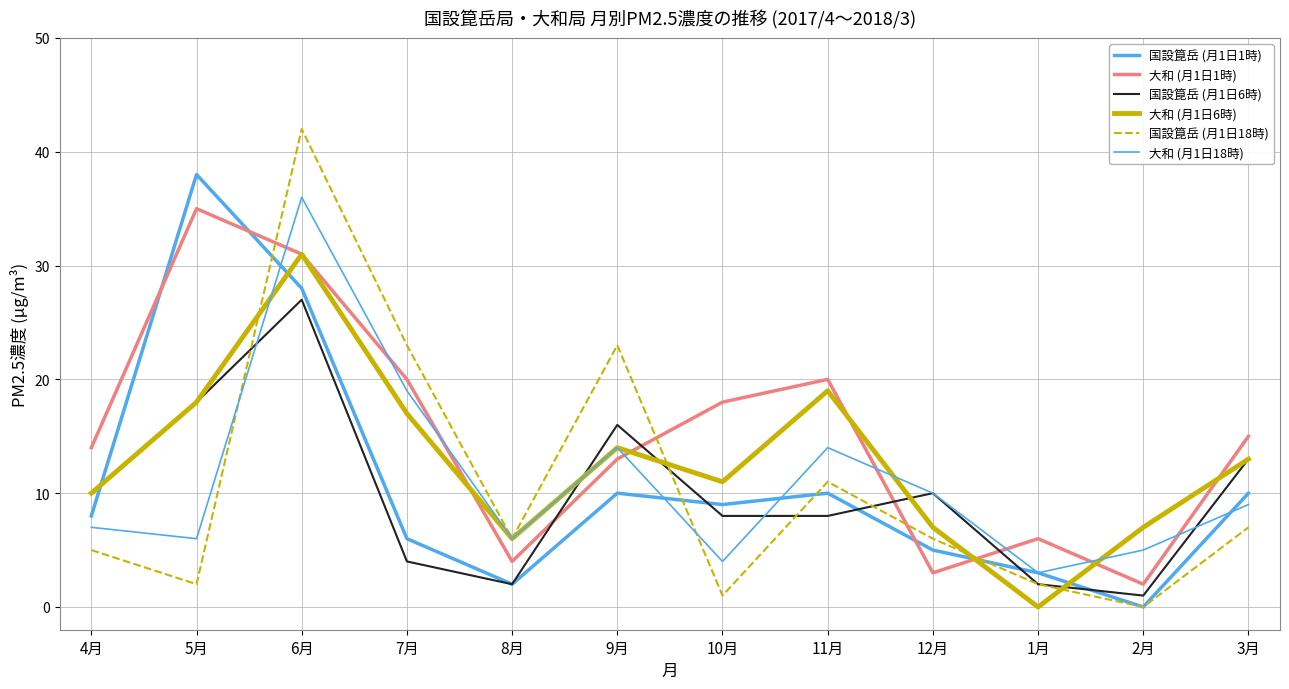

At which label is 国設箟岳 (月1日6時) closest to 14?

3月